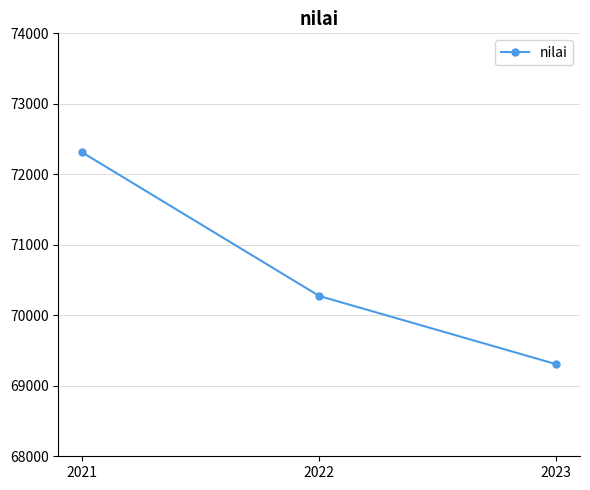

Is it true that the value at 2021 is 72311?

True